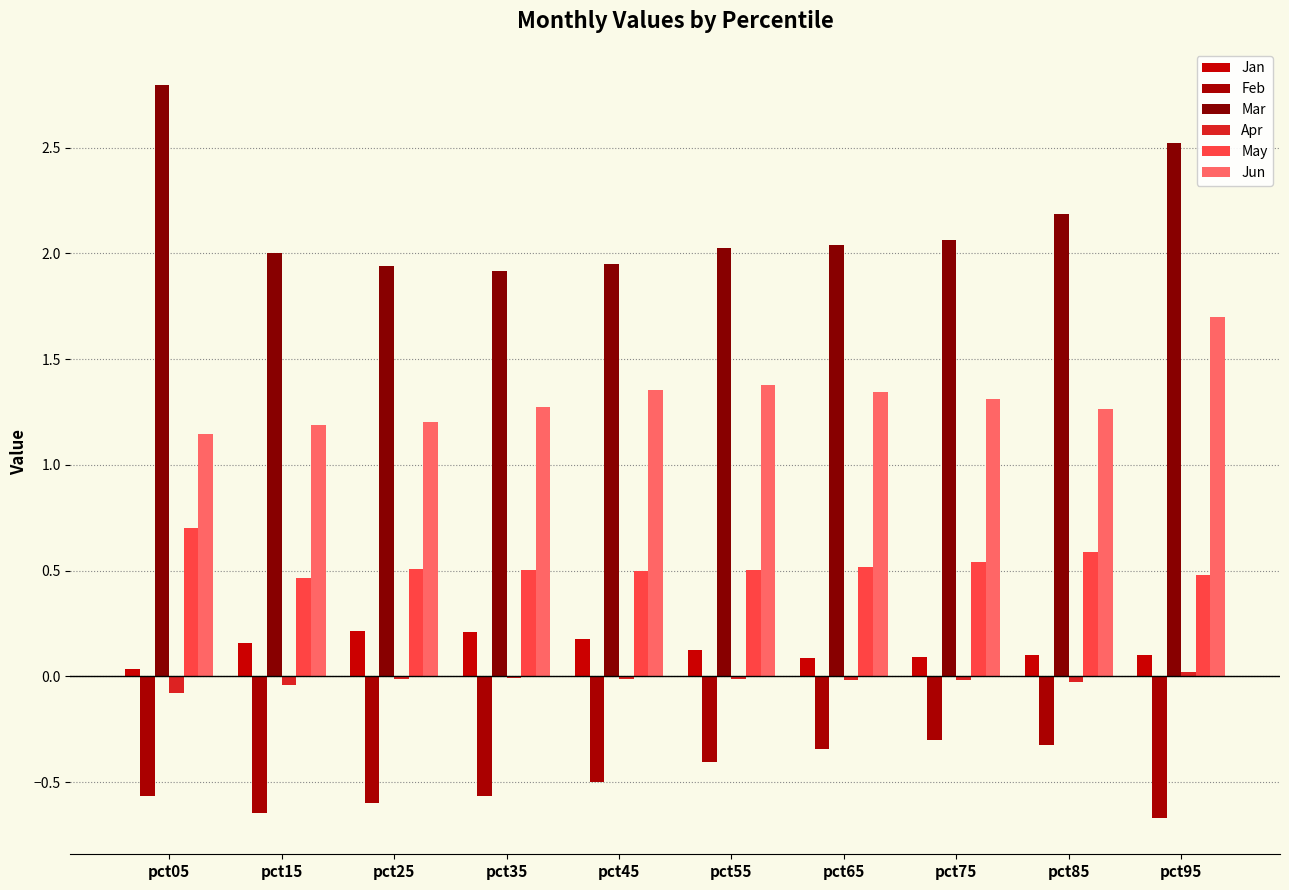

Is the value of Jan at pct45 greater than the value of Apr at pct25?

Yes